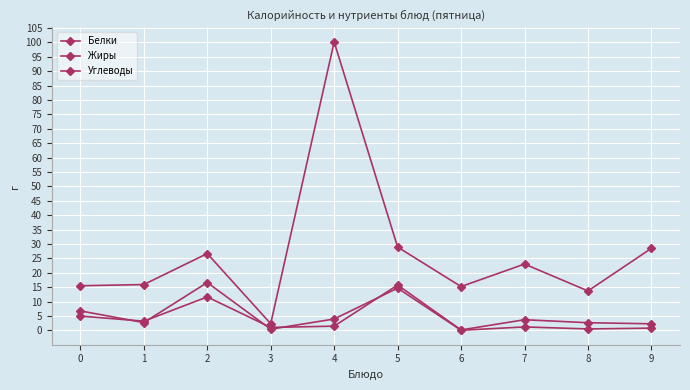

True or false: Жиры and Углеводы cross at least once.

False